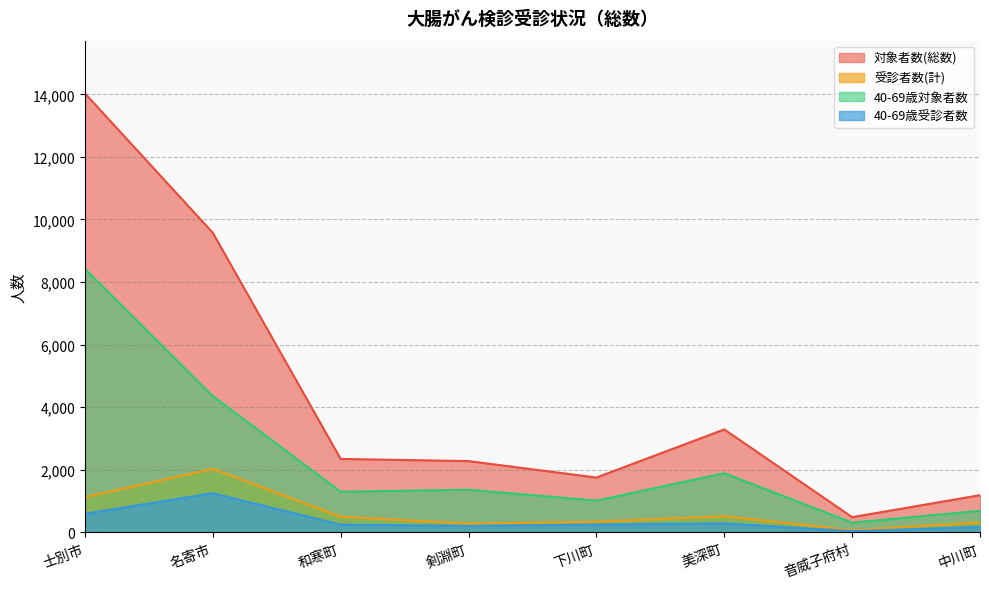

Which has a higher value, 士別市 or 和寒町?

士別市